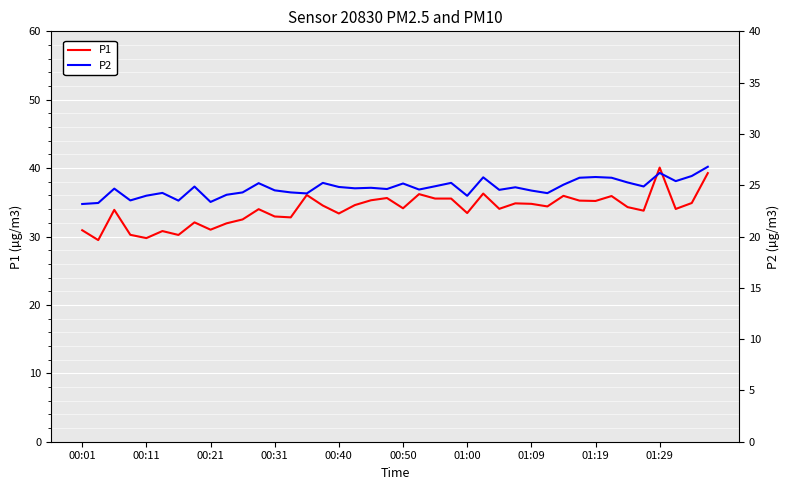

How many lines are shown in the chart?

2